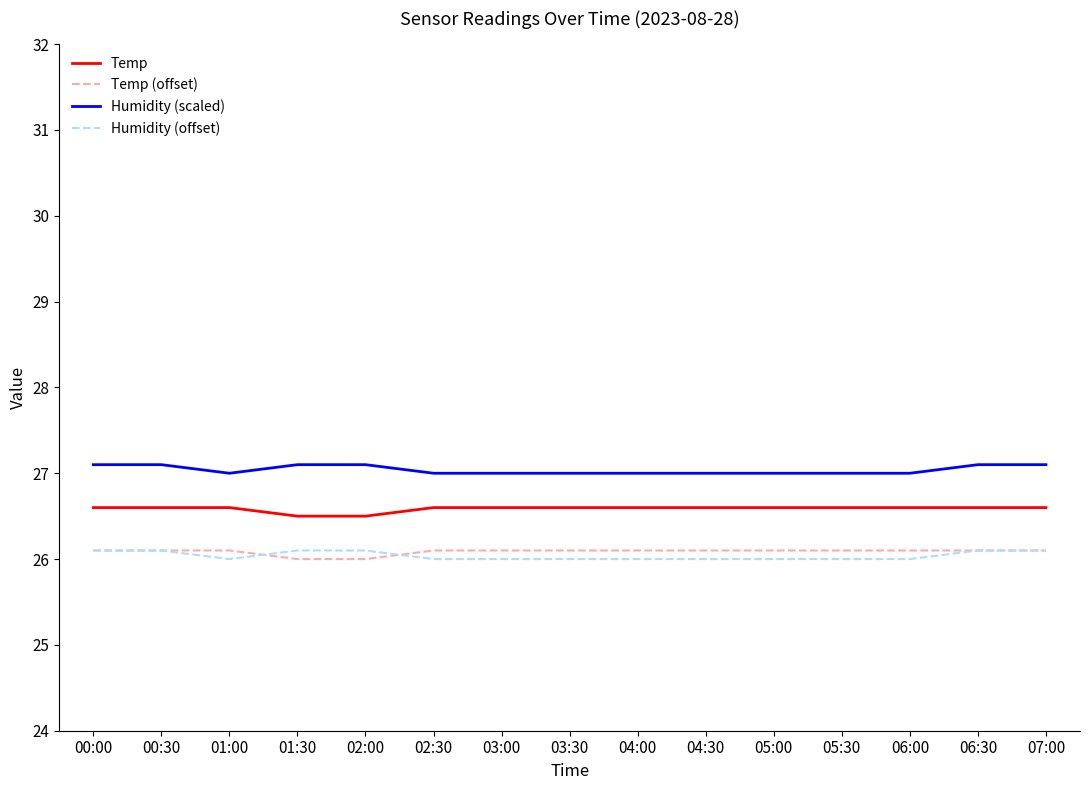

The Humidity (offset) series shows 26.1 at 06:30. True or false?

True